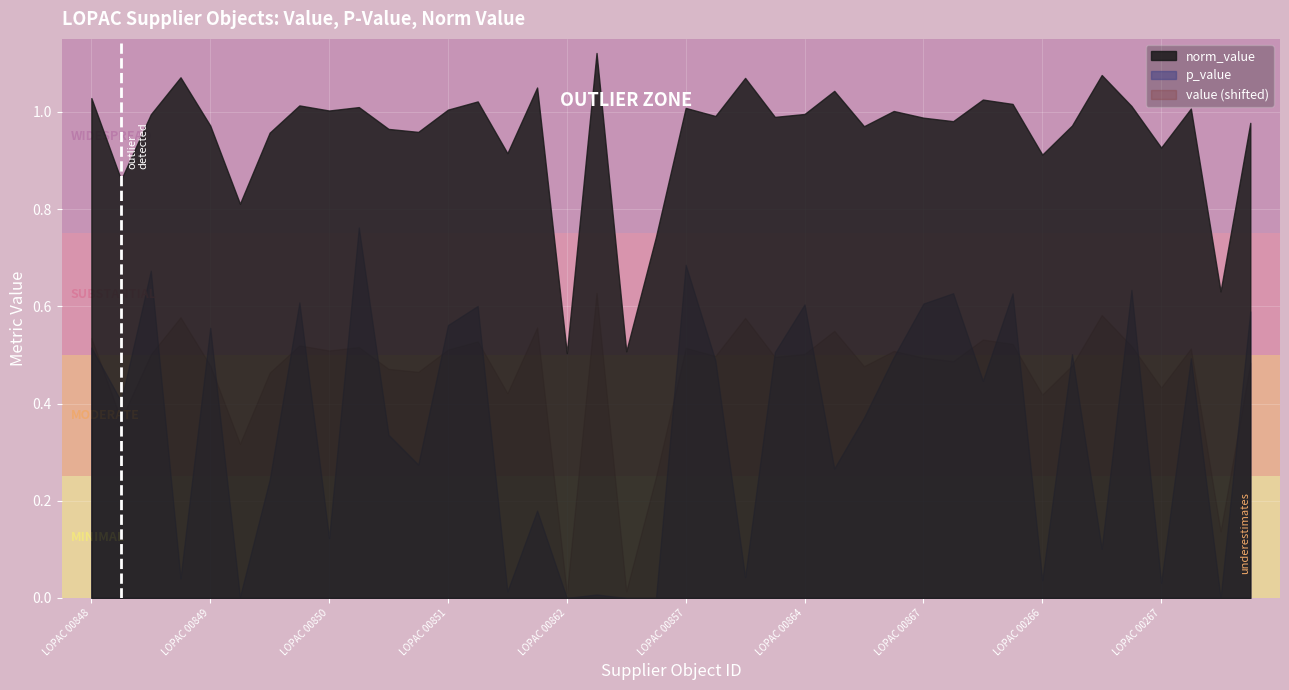

Where is value nearest to the value 0?

LOPAC 00862